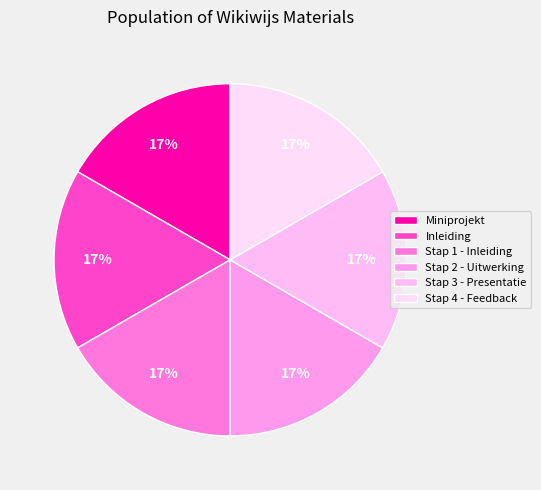

Do Miniprojekt and Stap 1 - Inleiding together represent more than half of the pie?

No